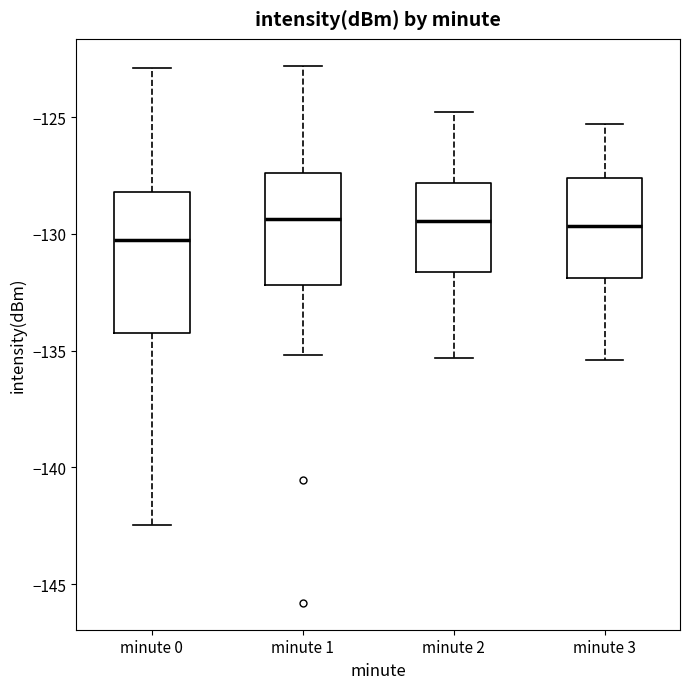

Reading left to right, transcribe this box plot: for each box, give where its median line is, the range the box spans, and where its two whiskers end, as read against the y-axis. The values are not printed on the chart, so give them approximately, as read against the axis.

minute 0: median -130.5, box -134.0 to -128.0, whiskers -142.5 to -123.0
minute 1: median -129.5, box -132.0 to -127.5, whiskers -135.0 to -123.0
minute 2: median -129.5, box -131.5 to -128.0, whiskers -135.5 to -125.0
minute 3: median -129.5, box -132.0 to -127.5, whiskers -135.5 to -125.5